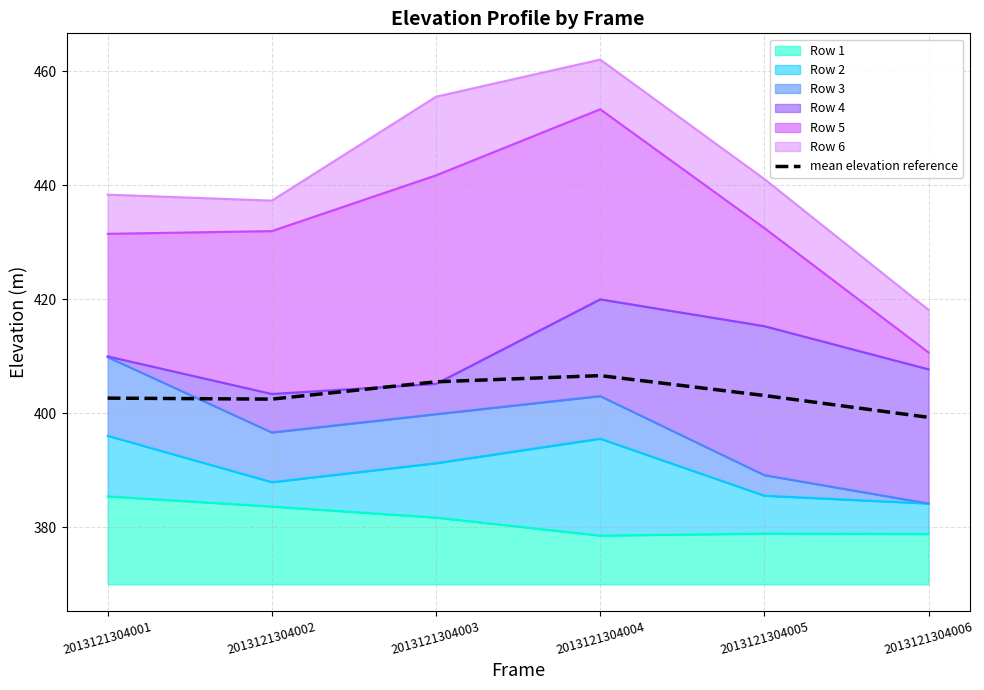

Reading right to left, list all the values displayed in this chart.

399.3	403.1	406.6	405.5	402.5	402.7